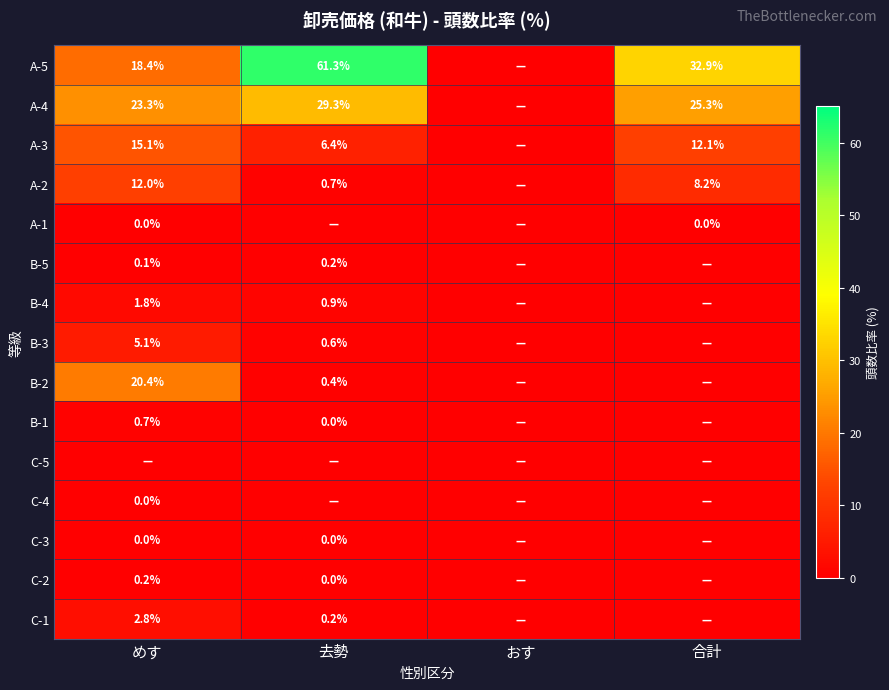

The value of A-2 at 去勢 is 0.7. True or false?

True